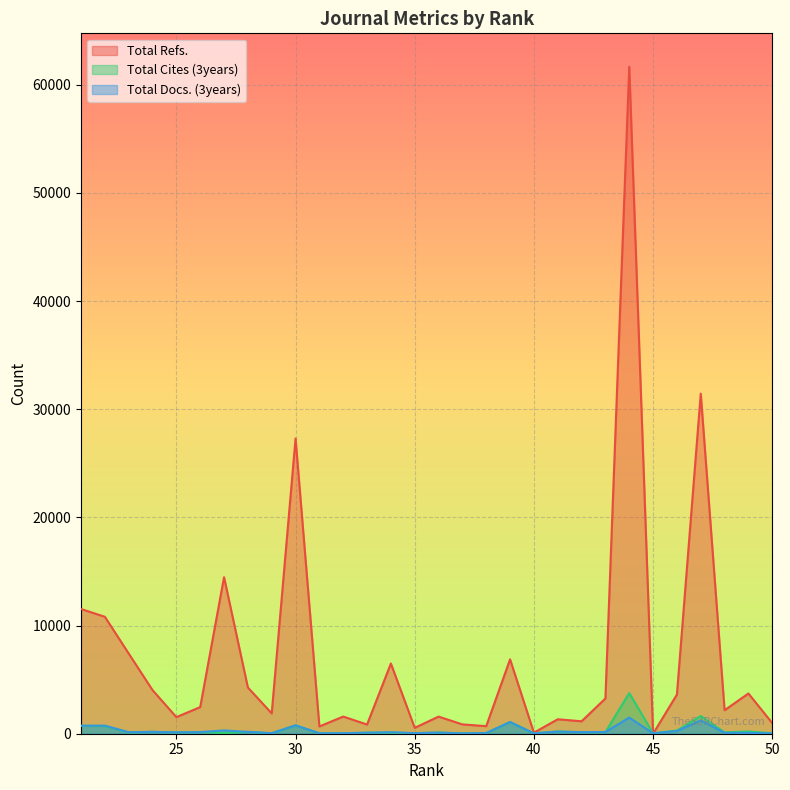

Which series ends up on top after the final intersection of Total Docs. (3years) and Total Cites (3years)?

Total Docs. (3years)